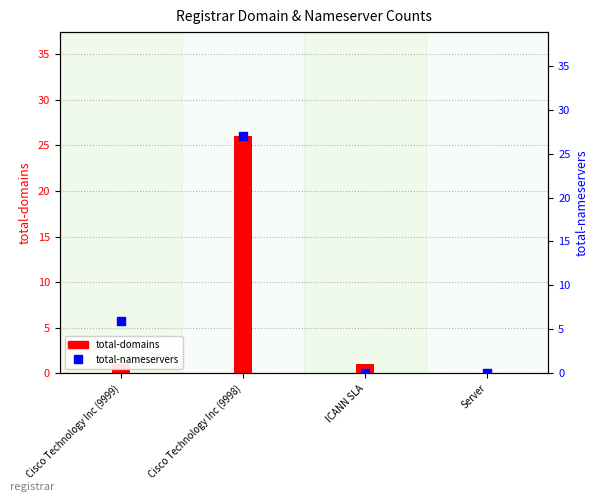

At how many categories does at least one series exceed 16?

1